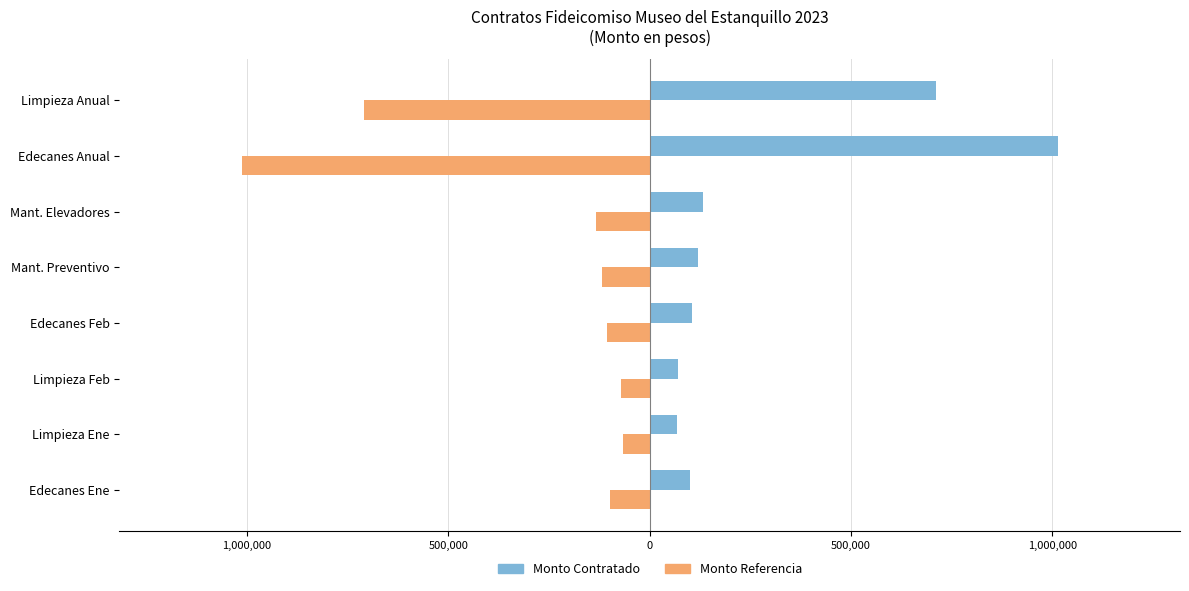

What are all the series names shown in the legend?

Monto Contratado, Monto Referencia